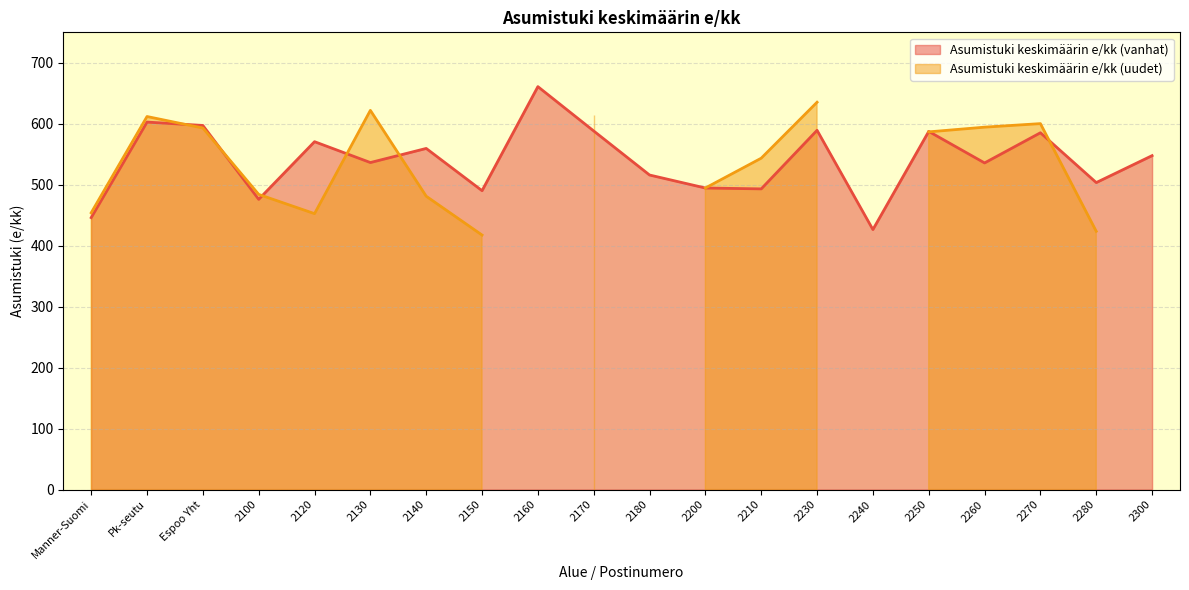

How many values are below 547?

10